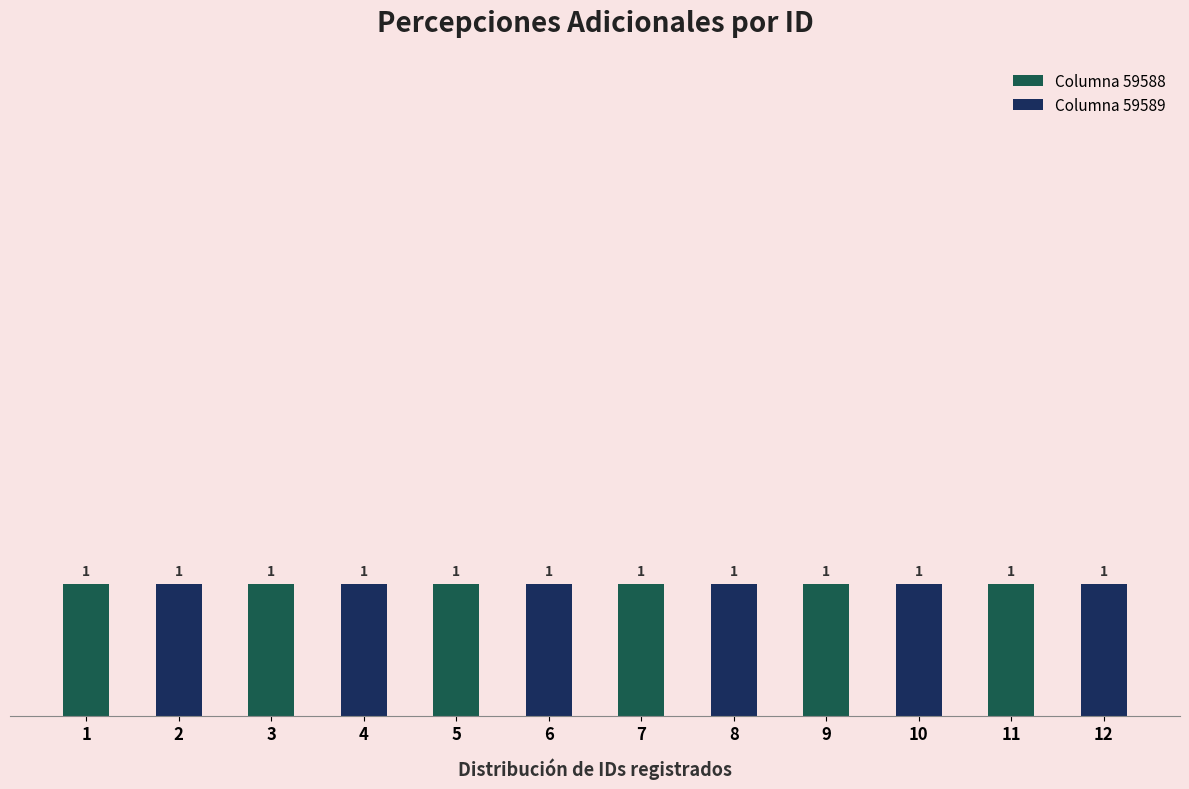

List the labels in order of value, largest first.

12, 11, 10, 9, 8, 7, 6, 5, 4, 3, 2, 1